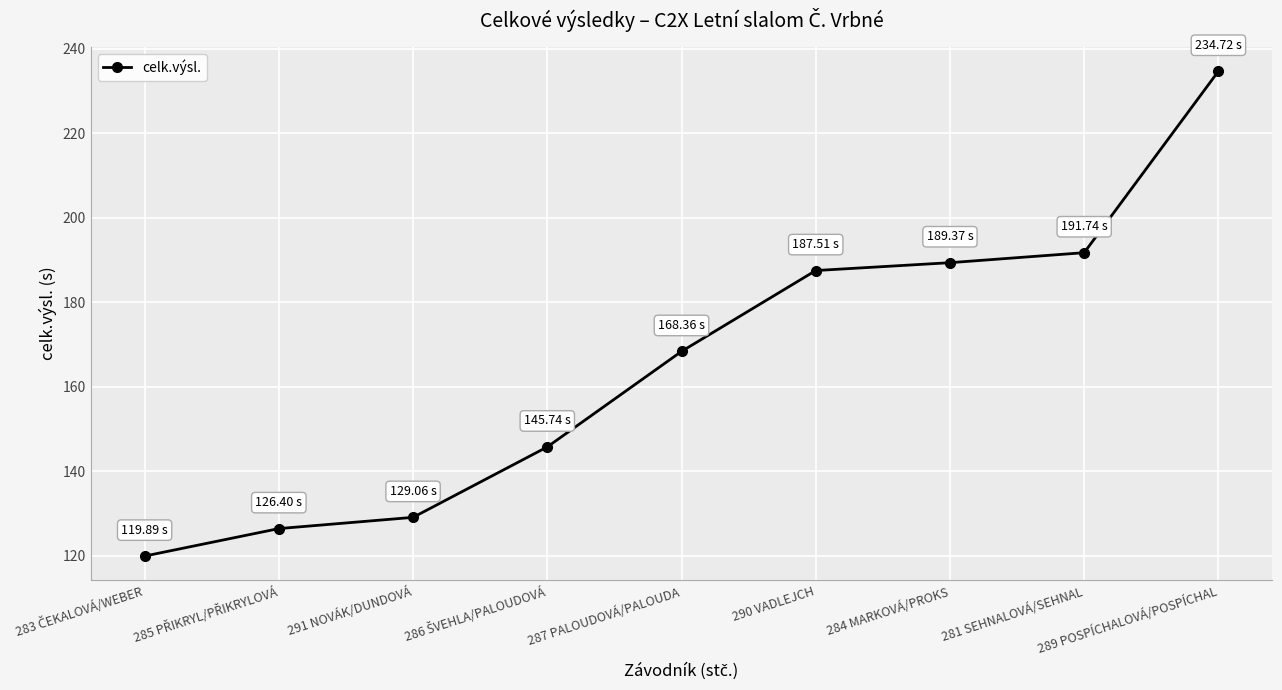

How many lines are shown in the chart?

1